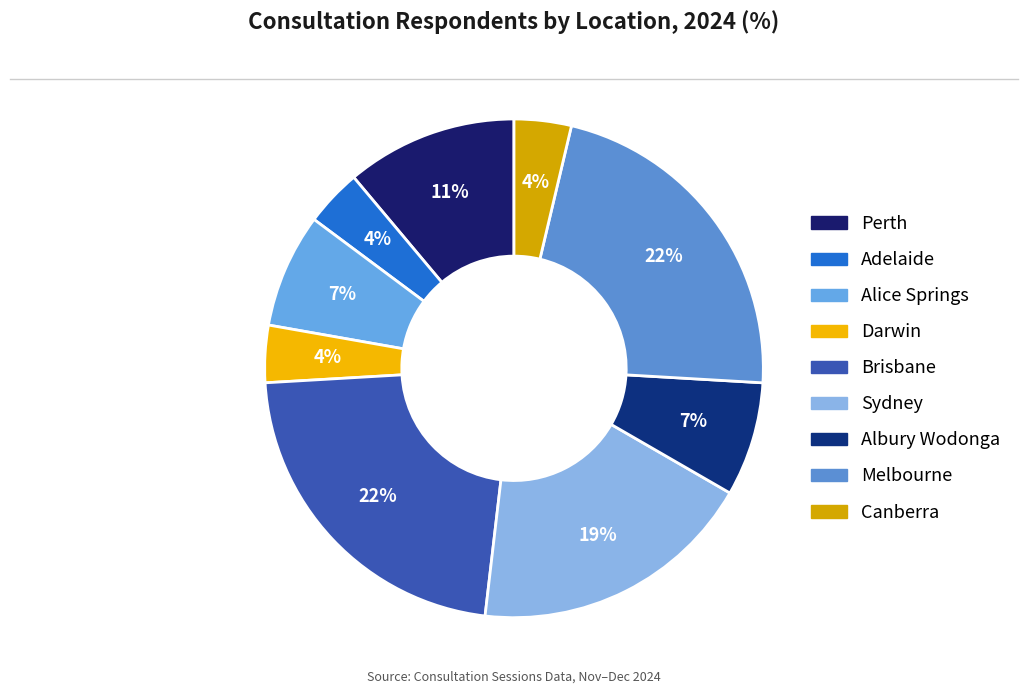

Count the number of slices in the pie.

9